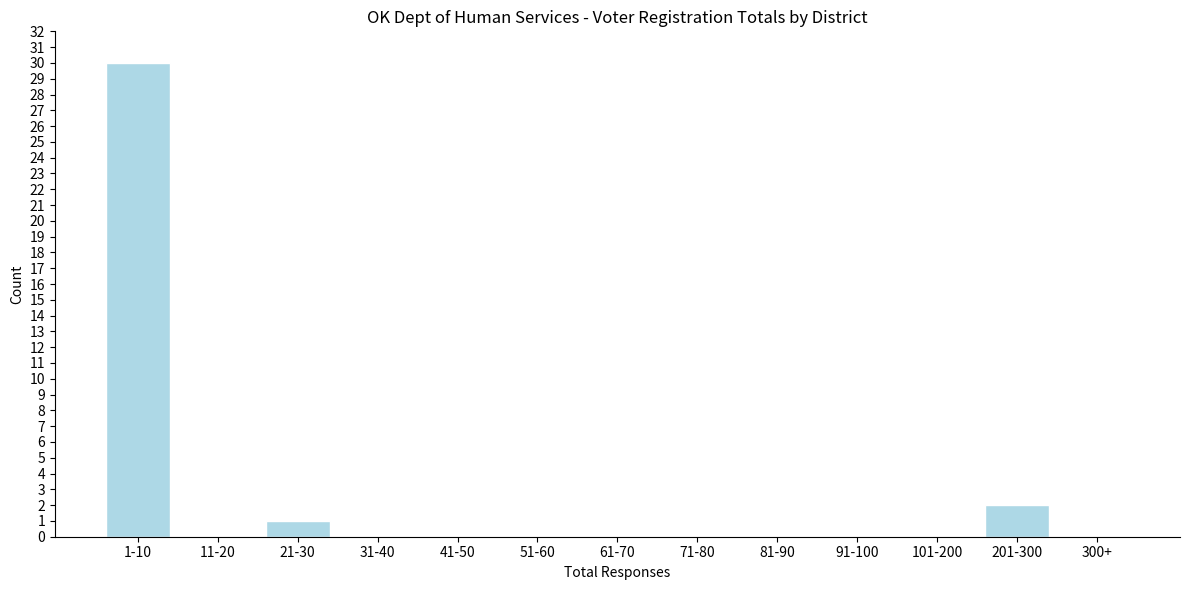

Reading right to left, transcribe all the data shown in this chart.

300+=0	201-300=2	101-200=0	91-100=0	81-90=0	71-80=0	61-70=0	51-60=0	41-50=0	31-40=0	21-30=1	11-20=0	1-10=30